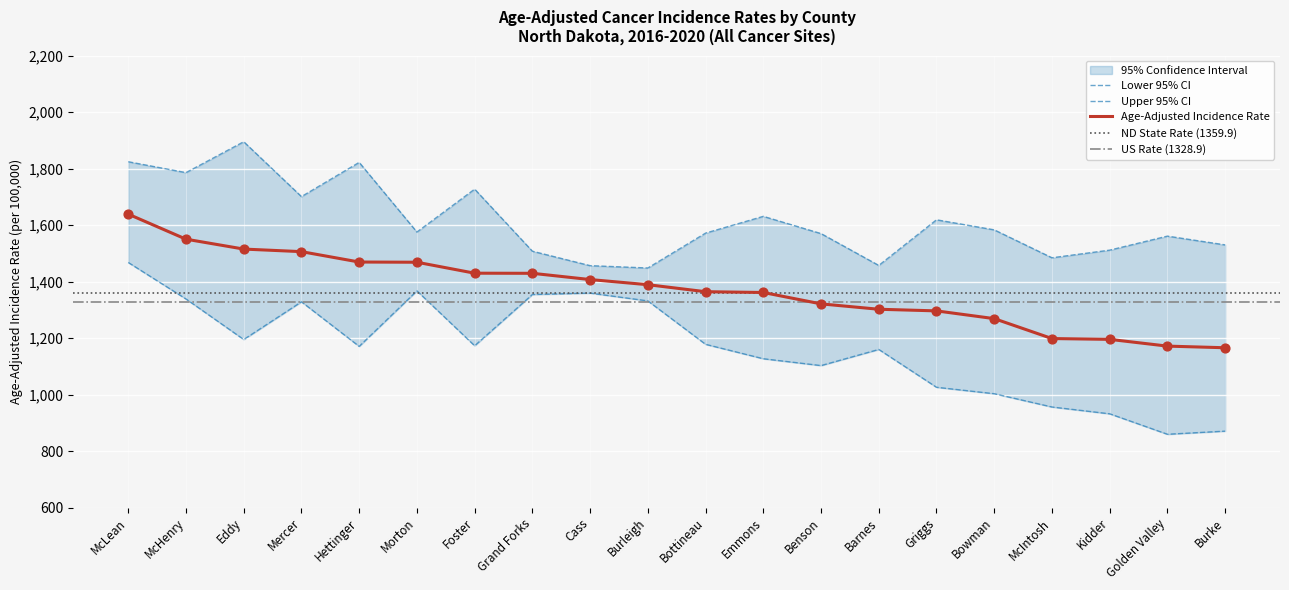

At which category is the sum across all series the highest?

McLean